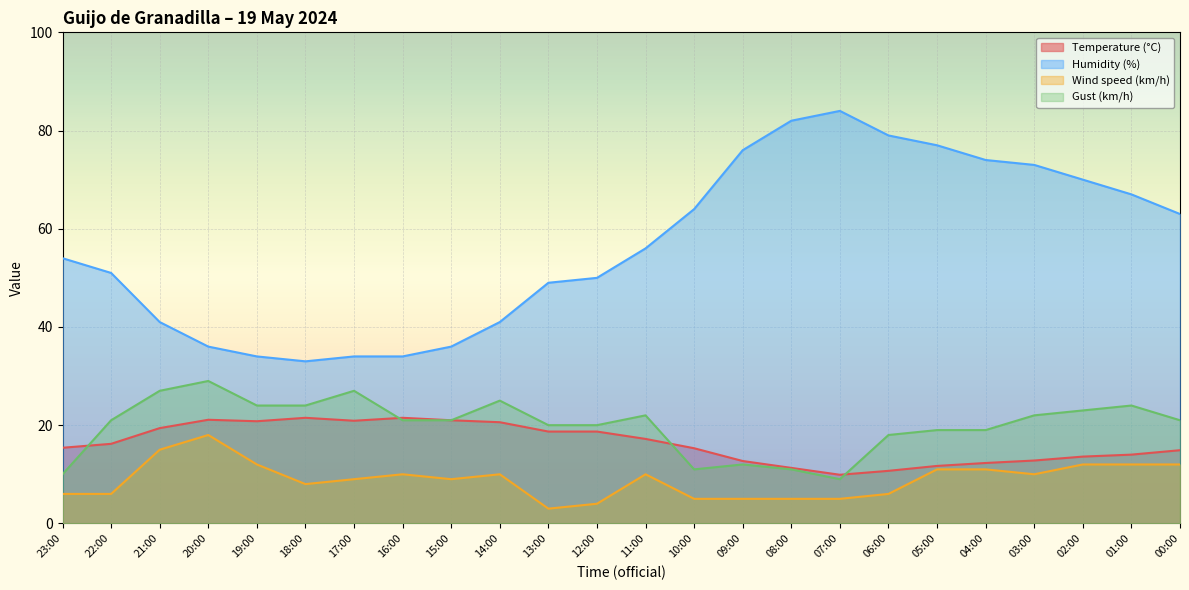

Which series has the largest total across all categories?

Humidity (%)